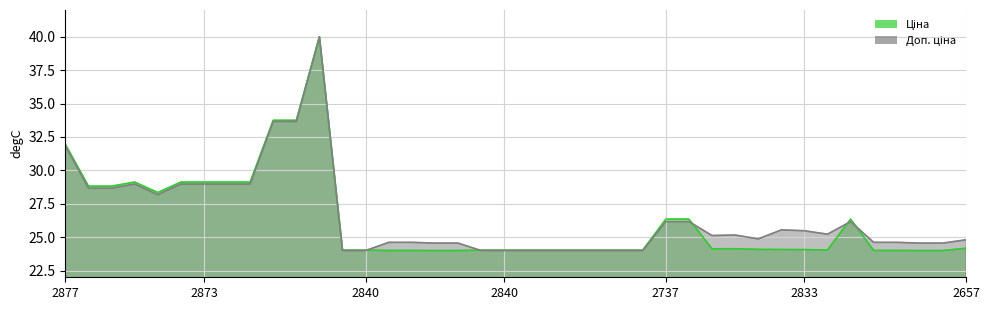

What is the minimum value shown in the chart?

24.0